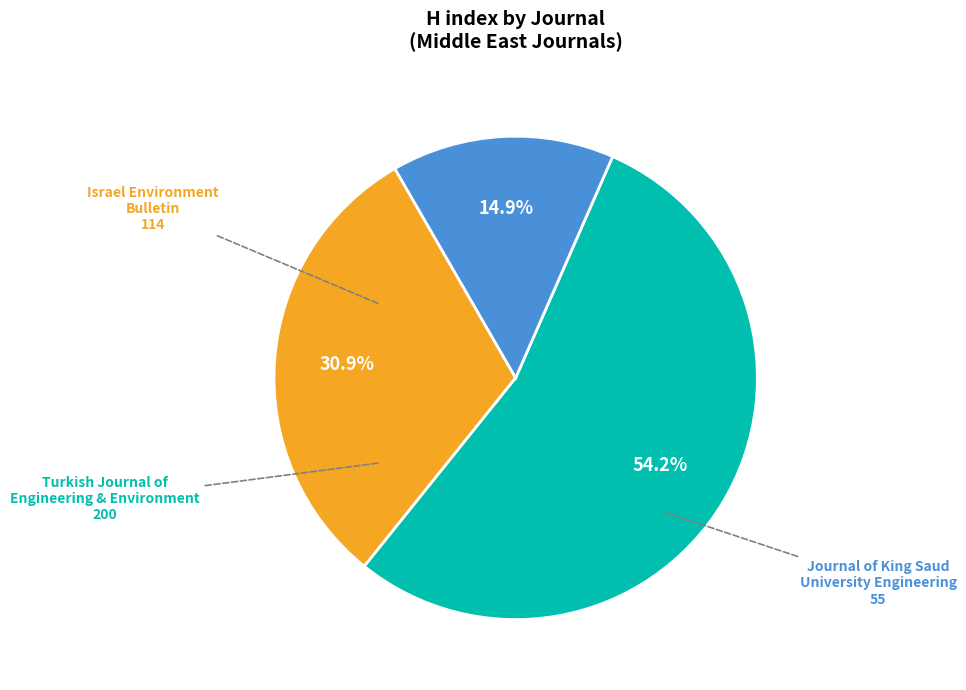

Between Israel Environment Bulletin and Journal of King Saud University Engineering, which is larger?

Israel Environment Bulletin